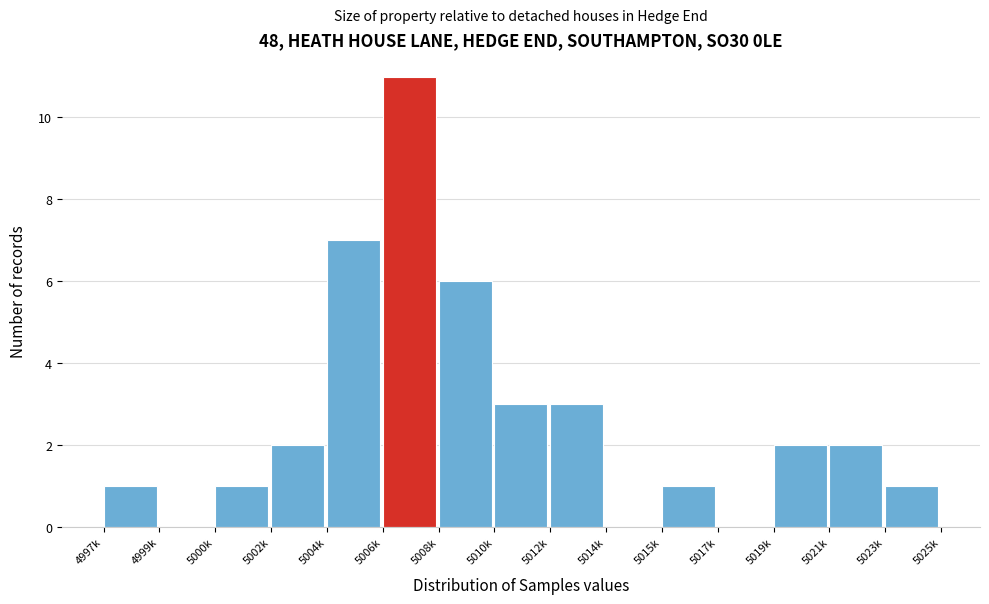

Reading right to left, what are all the values shown in this chart?

5023k=1	5021k=2	5019k=2	5017k=0	5015k=1	5014k=0	5012k=3	5010k=3	5008k=6	5006k=11	5004k=7	5002k=2	5000k=1	4999k=0	4997k=1